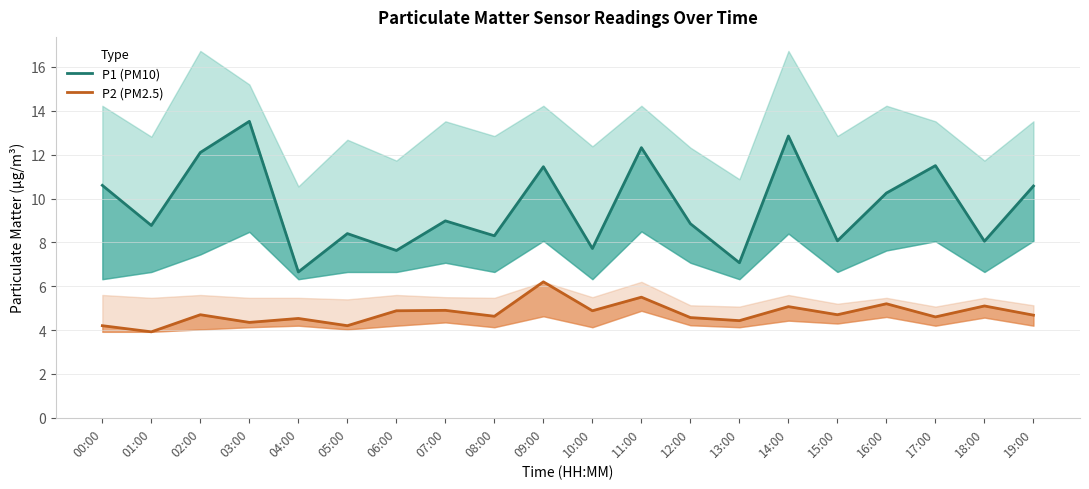

What is the minimum value shown in the chart?

3.9